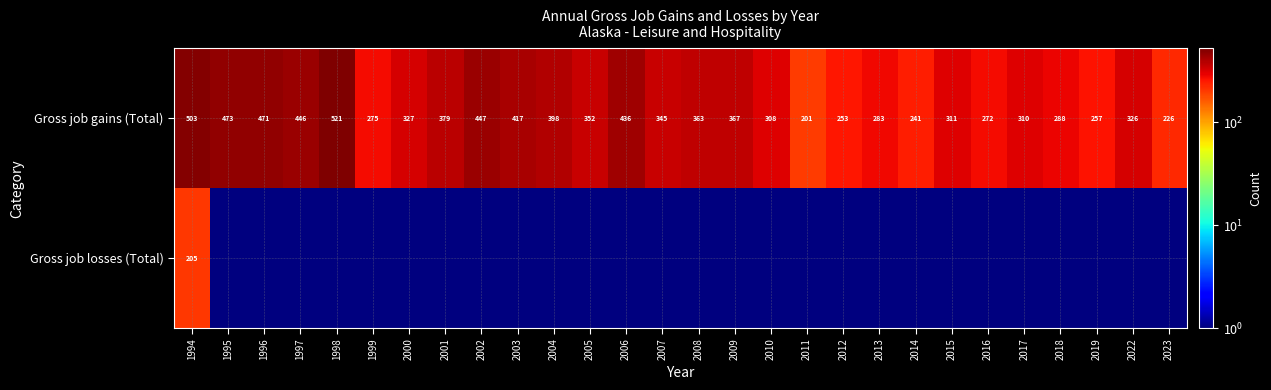

The value of Gross job gains (Total) at 2009 is 558.4. True or false?

False